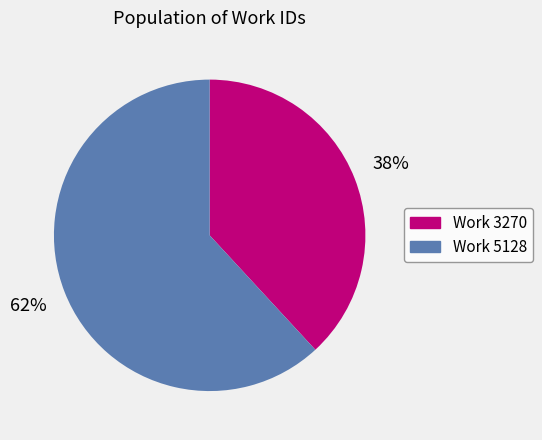

To the nearest percent, what is the difference between the largest and smallest slice percentages?

24%